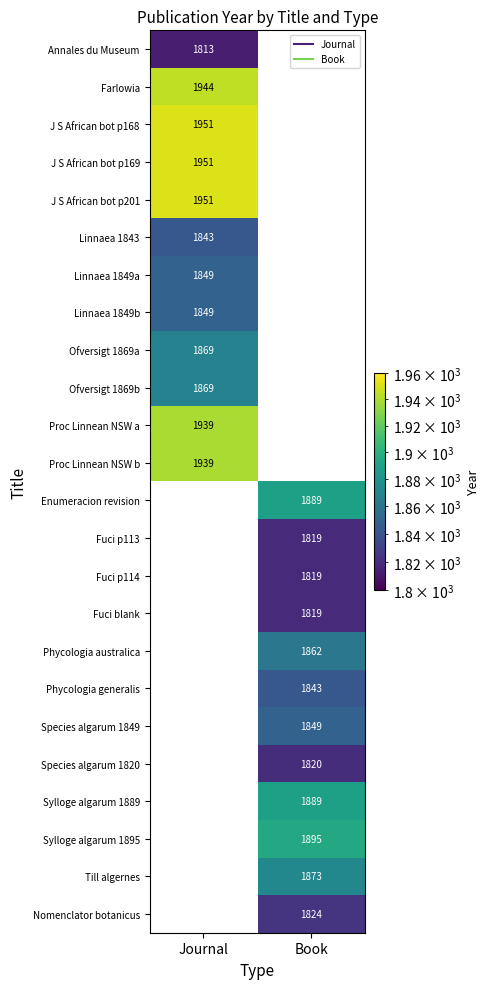

What is the approximate value of Phycologia australica at Book?

1862.0